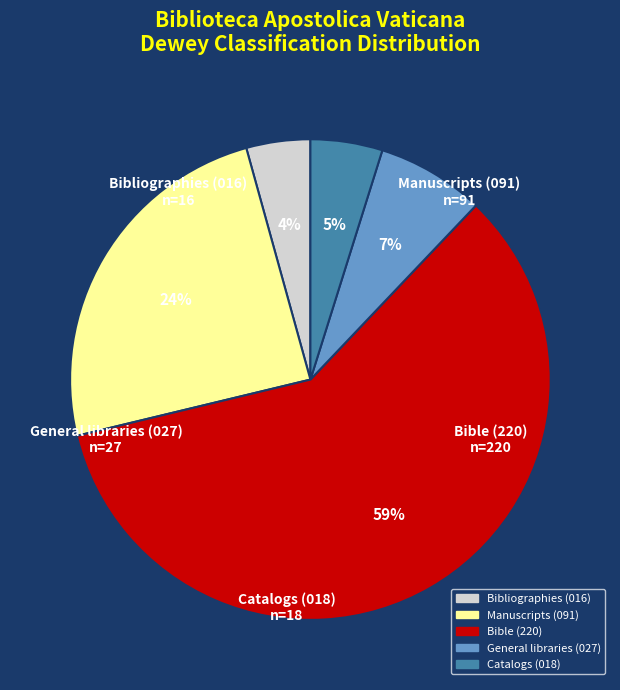

How many segments does this pie chart have?

5